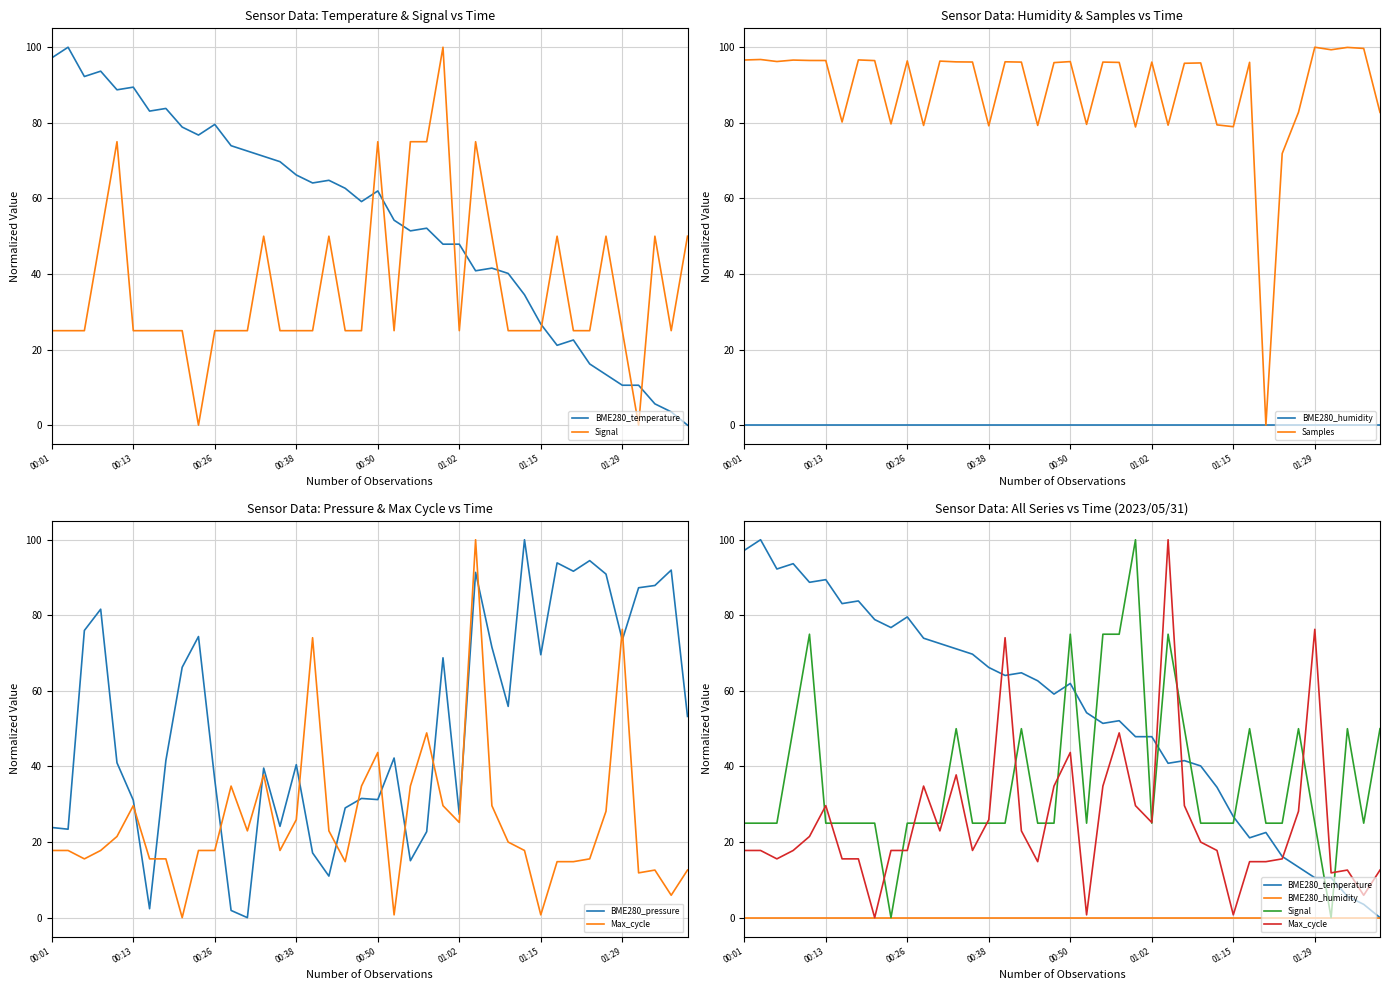

Is the value of Samples at 33 greater than the value of Max_cycle at 30?

Yes